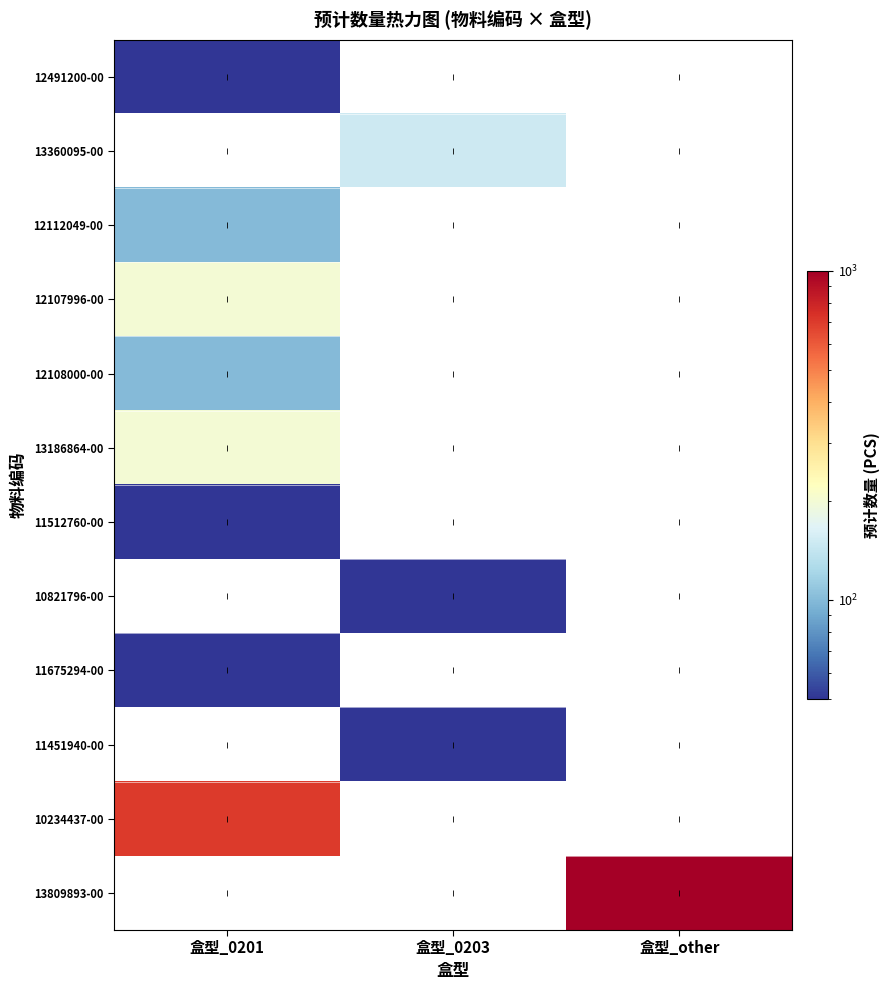

Between 盒型_0201 and 盒型_other, which is larger?

盒型_other